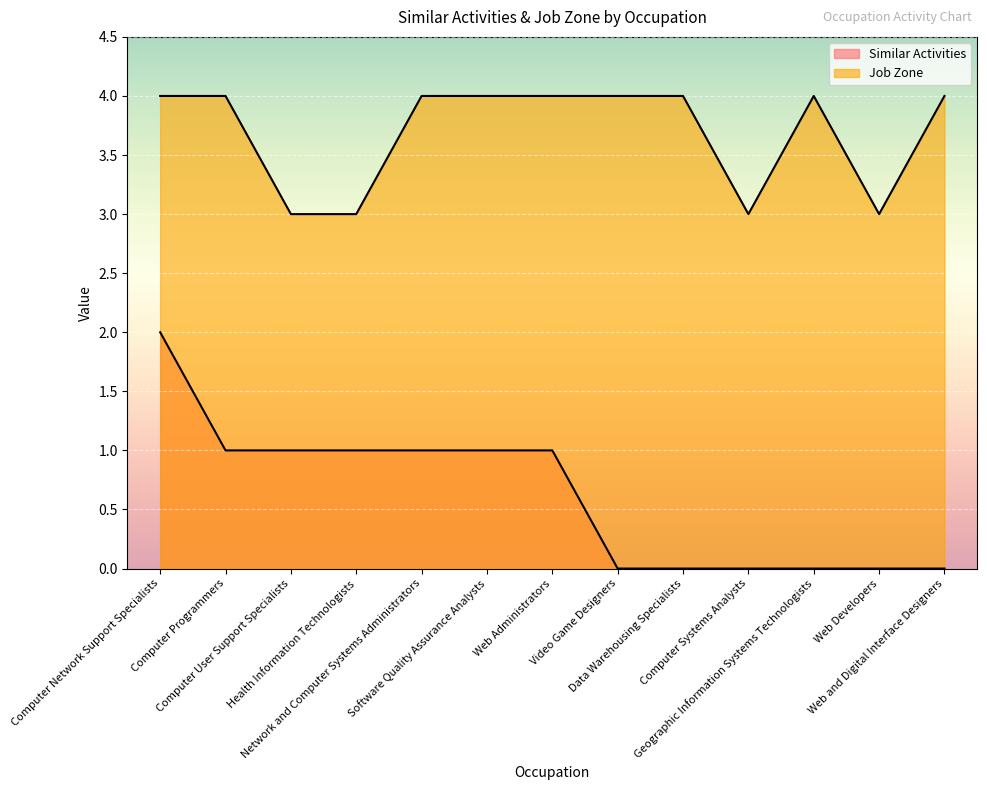

How many lines are shown in the chart?

2